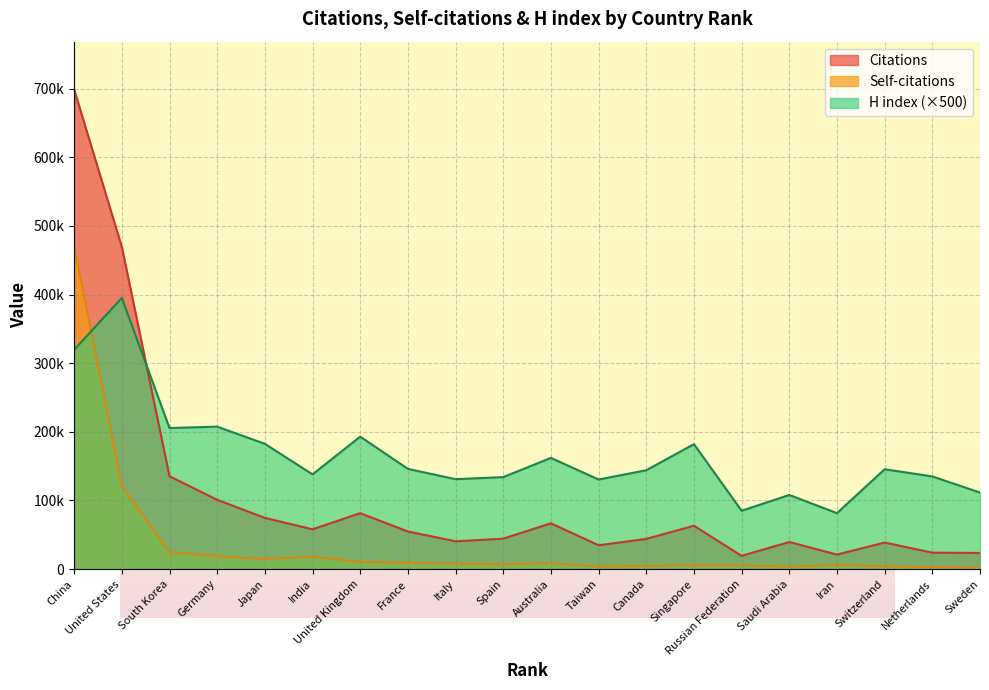

How many interior local peaks does the Citations series have?

5